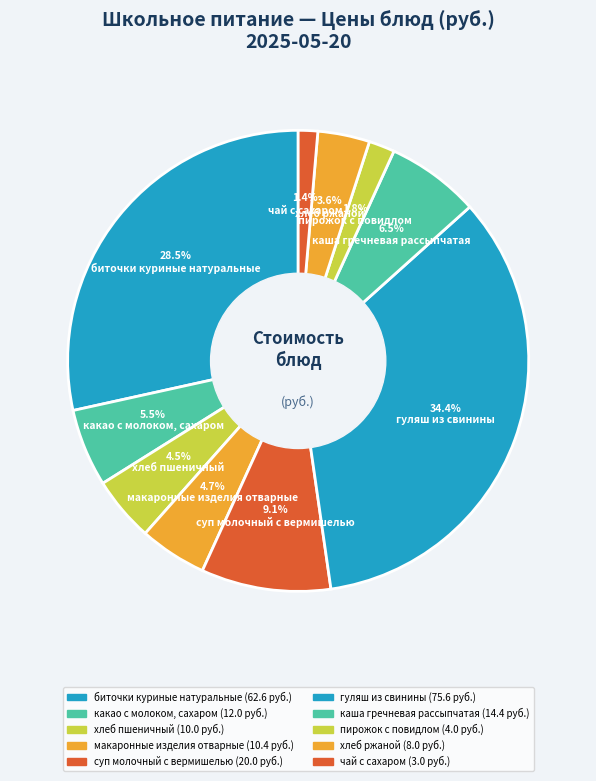

To the nearest percent, what is the combined percentage of чай с сахаром and суп молочный с вермишелью?

10%